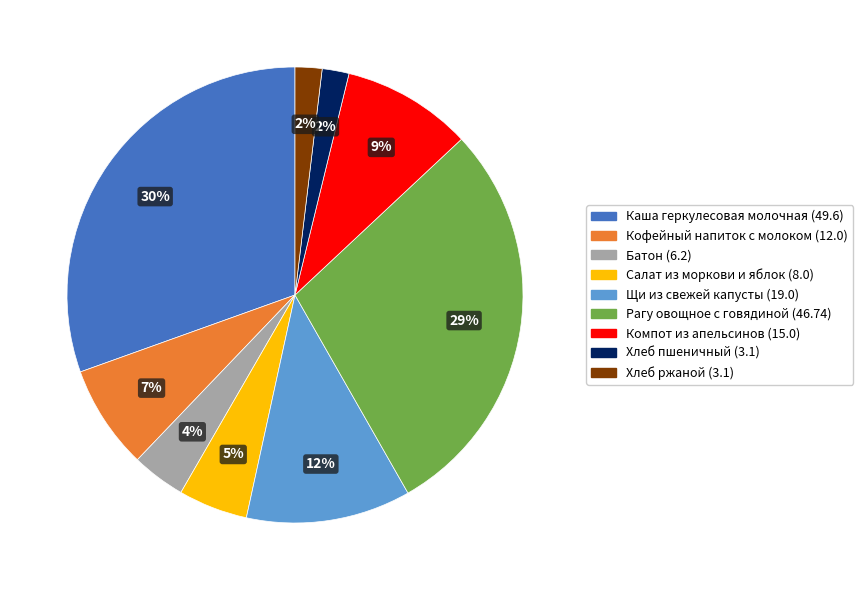

To the nearest percent, what percentage of the pie is Каша геркулесовая молочная?

30%